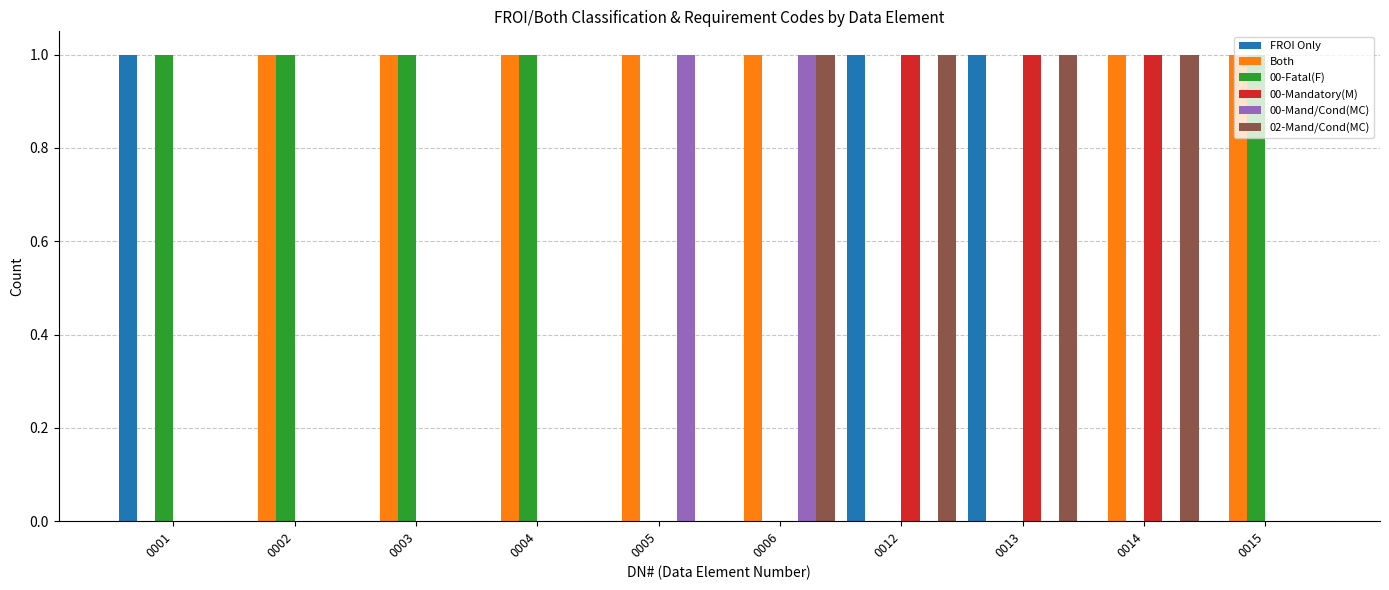

Reading right to left, extract all data points from this chart.

FROI Only: 0	0	1	1	0	0	0	0	0	1
Both: 1	1	0	0	1	1	1	1	1	0
00-Fatal(F): 1	0	0	0	0	0	1	1	1	1
00-Mandatory(M): 0	1	1	1	0	0	0	0	0	0
00-Mand/Cond(MC): 0	0	0	0	1	1	0	0	0	0
02-Mand/Cond(MC): 0	1	1	1	1	0	0	0	0	0